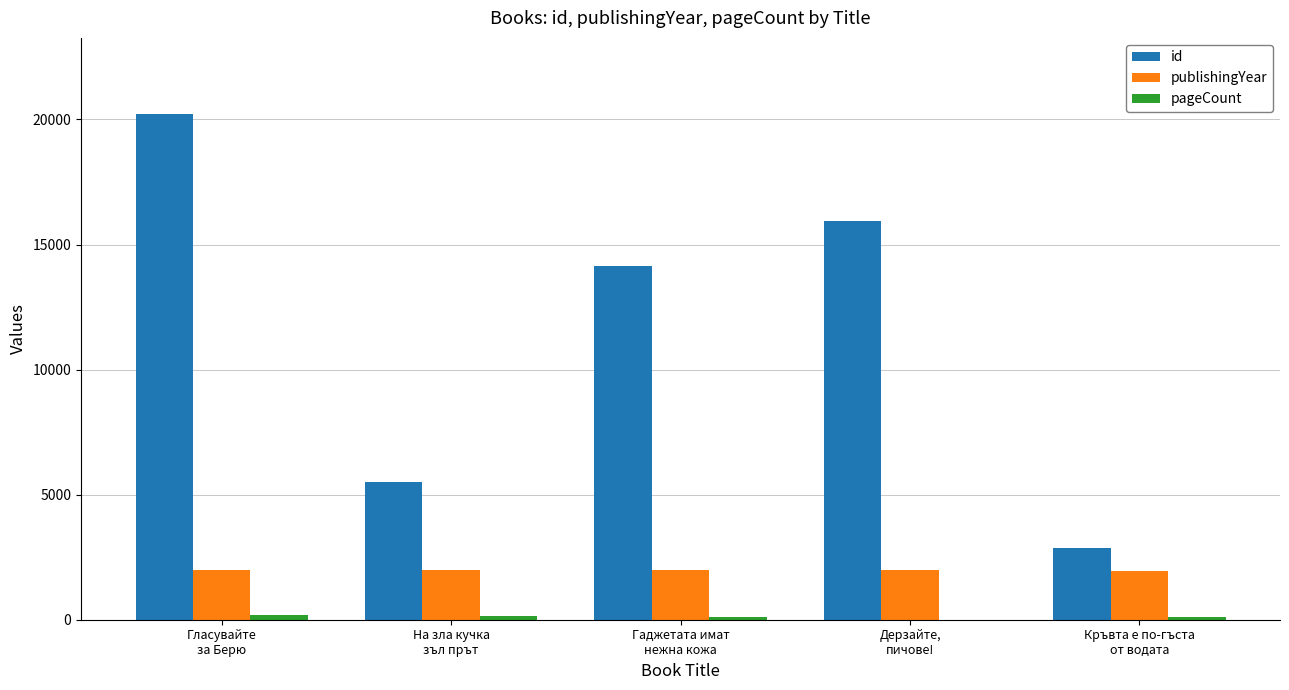

What is the spread (max minus min) of values at Дерзайте,
пичове!?

15960